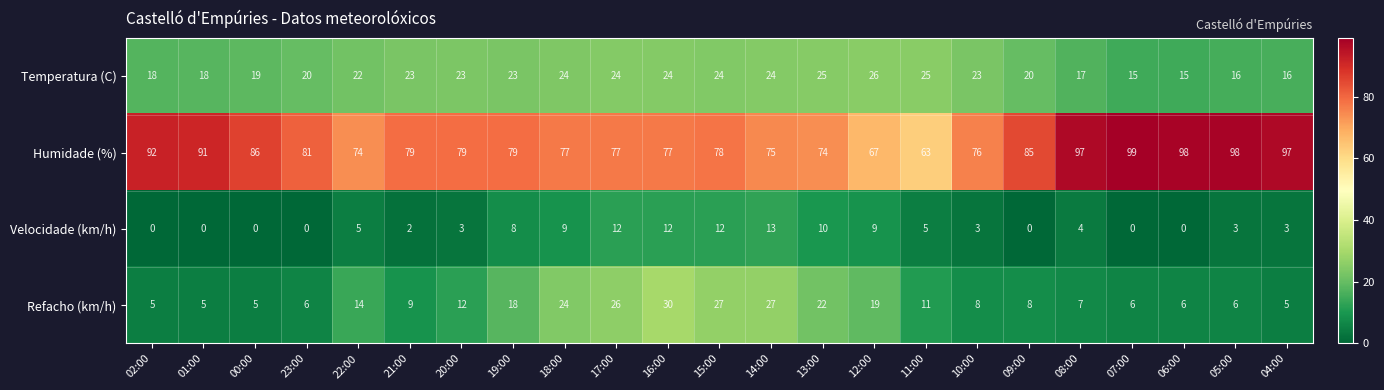

What is the sum of the Velocidade (km/h) values at 18:00 and 19:00?

17